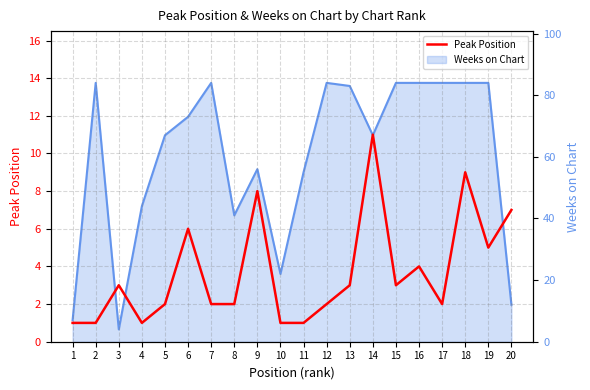

Reading left to right, what are all the values shown in this chart?

1=1	2=1	3=3	4=1	5=2	6=6	7=2	8=2	9=8	10=1	11=1	12=2	13=3	14=11	15=3	16=4	17=2	18=9	19=5	20=7